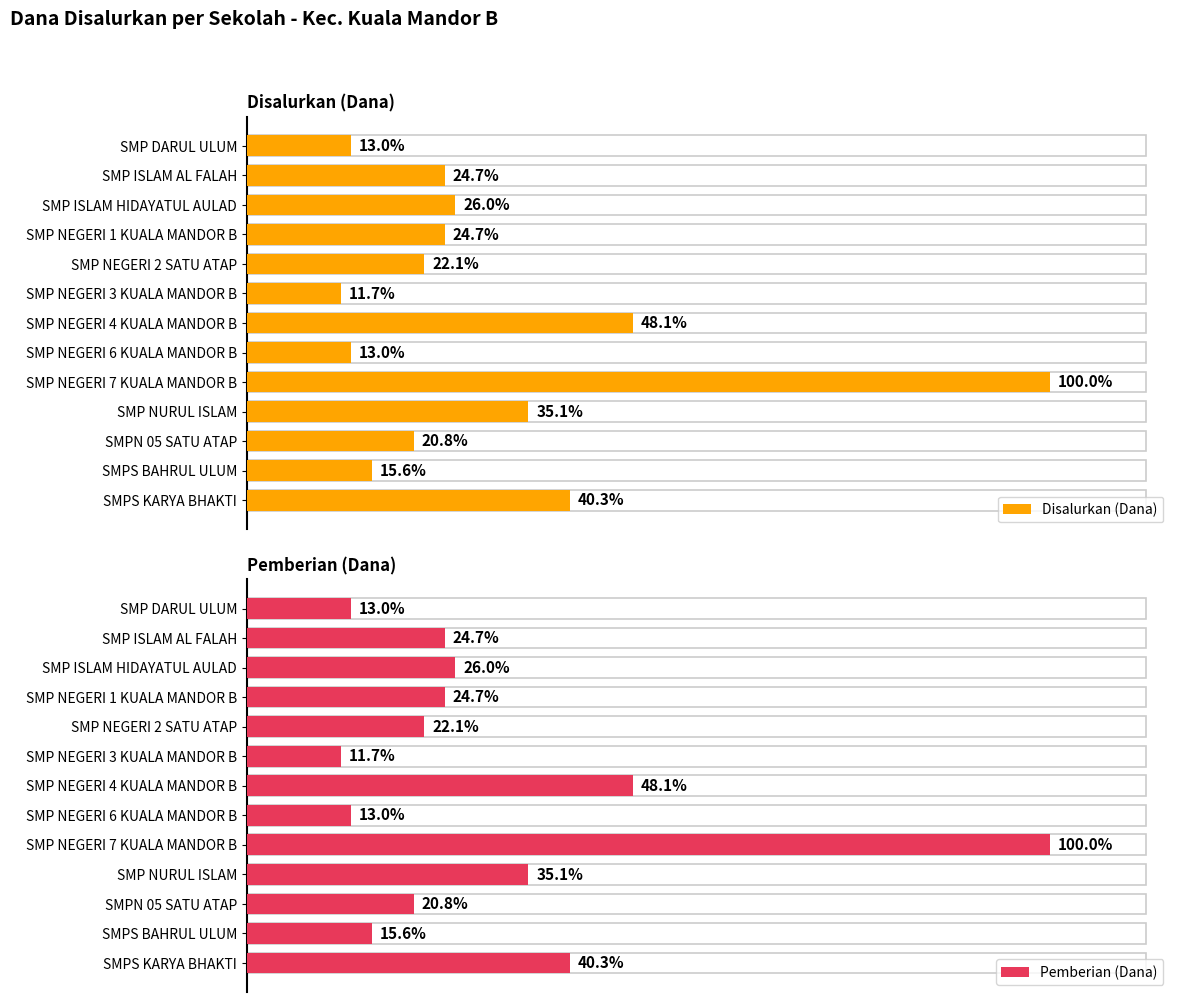

What are all the series names shown in the legend?

Disalurkan (Dana), Pemberian (Dana)